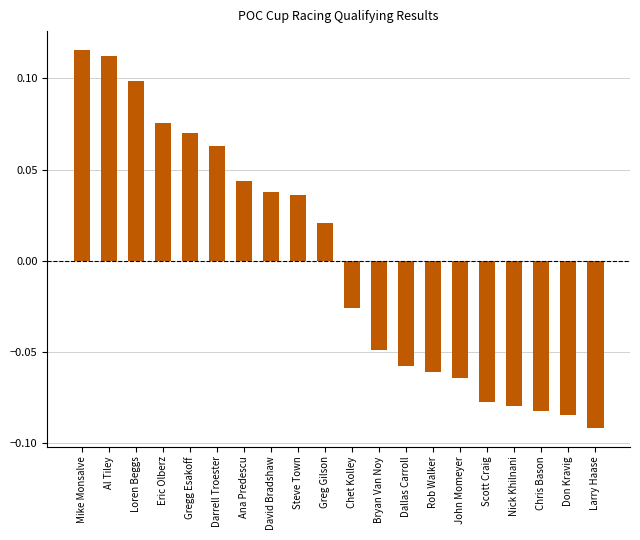

How many categories are shown in the chart?

20